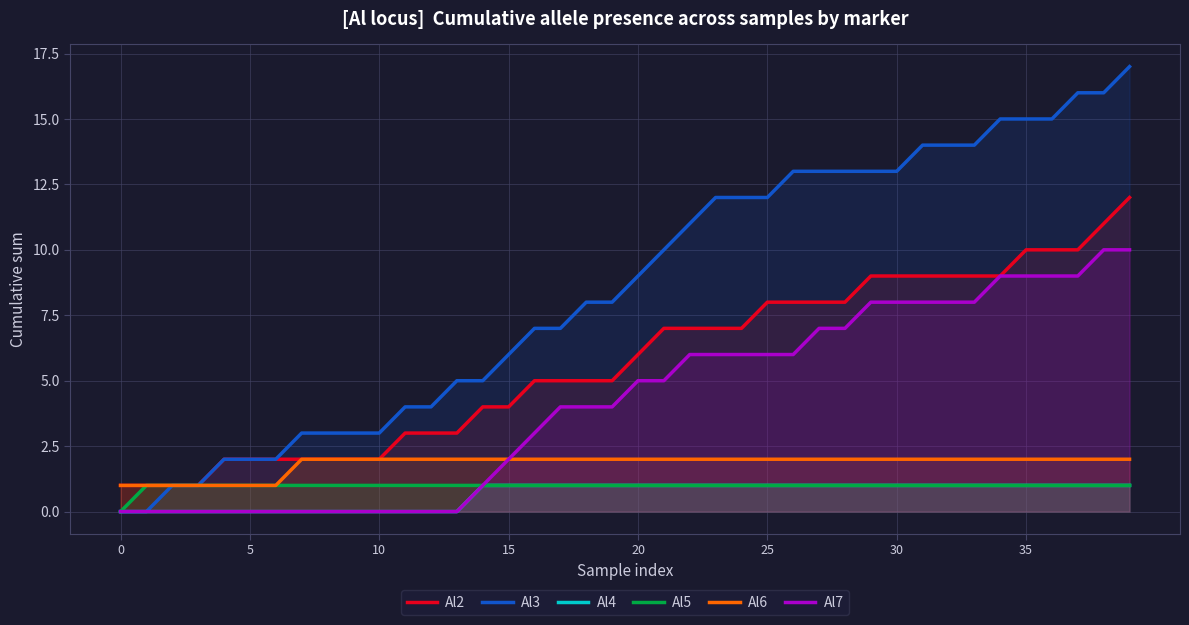

List the series in order of their peak value, highest first.

Al3, Al2, Al7, Al6, Al4, Al5